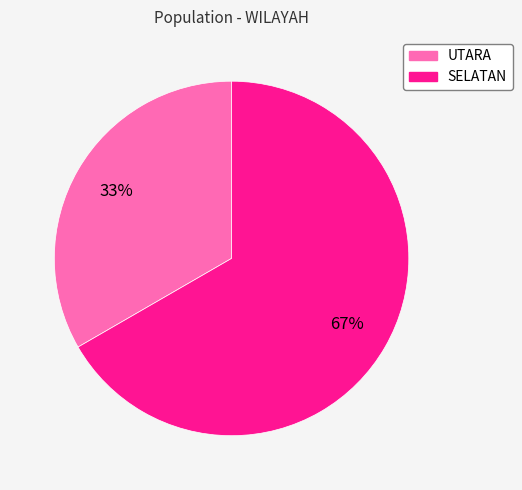

To the nearest percent, what is the average slice percentage?

50%